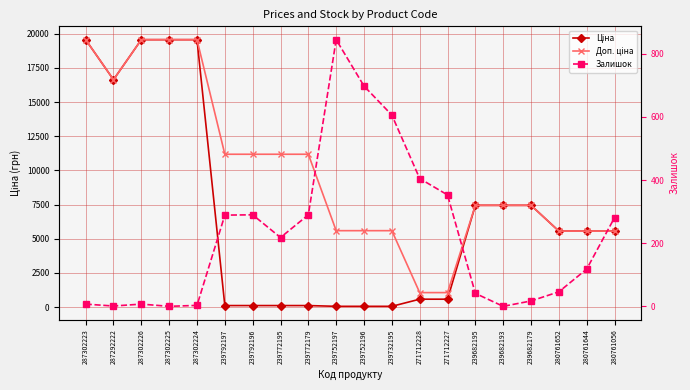

Reading left to right, list all the values displayed in this chart.

Ціна: 287302223=19564.9	287292222=16636.8	287302226=19564.9	287302225=19564.9	287302224=19564.9	239792197=111.8	239792196=111.8	239772195=111.8	239772179=111.8	239752197=55.9	239752196=55.9	239732195=55.9	271712228=578.1	271712227=578.1	239682195=7444.6	239682193=7444.6	239682179=7444.6	280761652=5560.3	280761644=5560.3	280761056=5560.3
Доп. ціна: 287302223=19564.9	287292222=16636.8	287302226=19564.9	287302225=19564.9	287302224=19564.9	239792197=11182.0	239792196=11182.0	239772195=11182.0	239772179=11182.0	239752197=5591.0	239752196=5591.0	239732195=5591.0	271712228=1060.0	271712227=1060.0	239682195=7444.6	239682193=7444.6	239682179=7444.6	280761652=5560.3	280761644=5560.3	280761056=5560.3
Залишок: 287302223=7.0	287292222=1.0	287302226=7.0	287302225=0.0	287302224=3.0	239792197=289.0	239792196=290.0	239772195=218.0	239772179=290.0	239752197=845.0	239752196=698.0	239732195=606.0	271712228=405.0	271712227=353.0	239682195=41.0	239682193=0.0	239682179=17.0	280761652=46.0	280761644=118.0	280761056=281.0